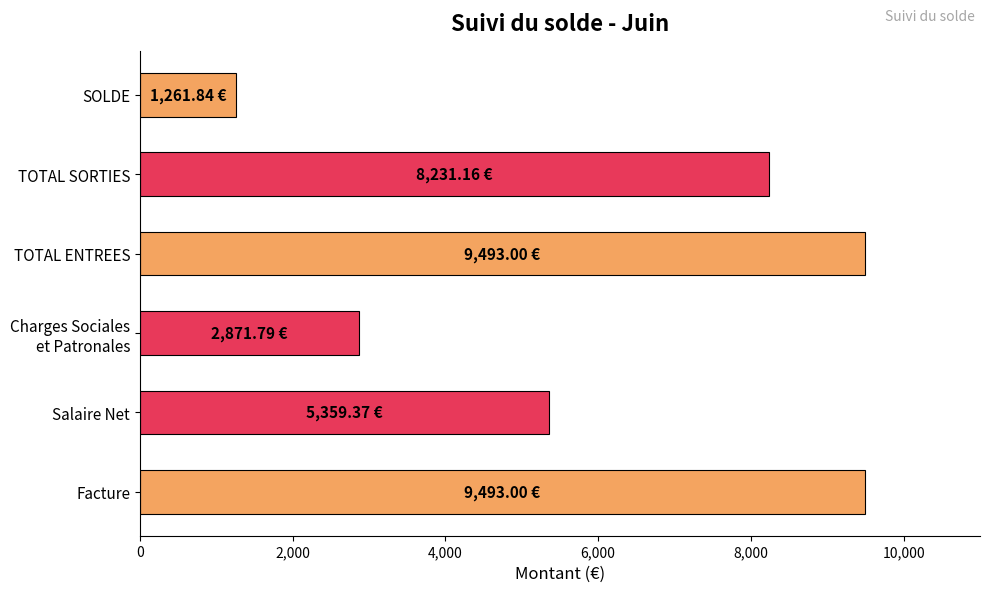

Are the bars grouped side by side (vs. stacked)?

No